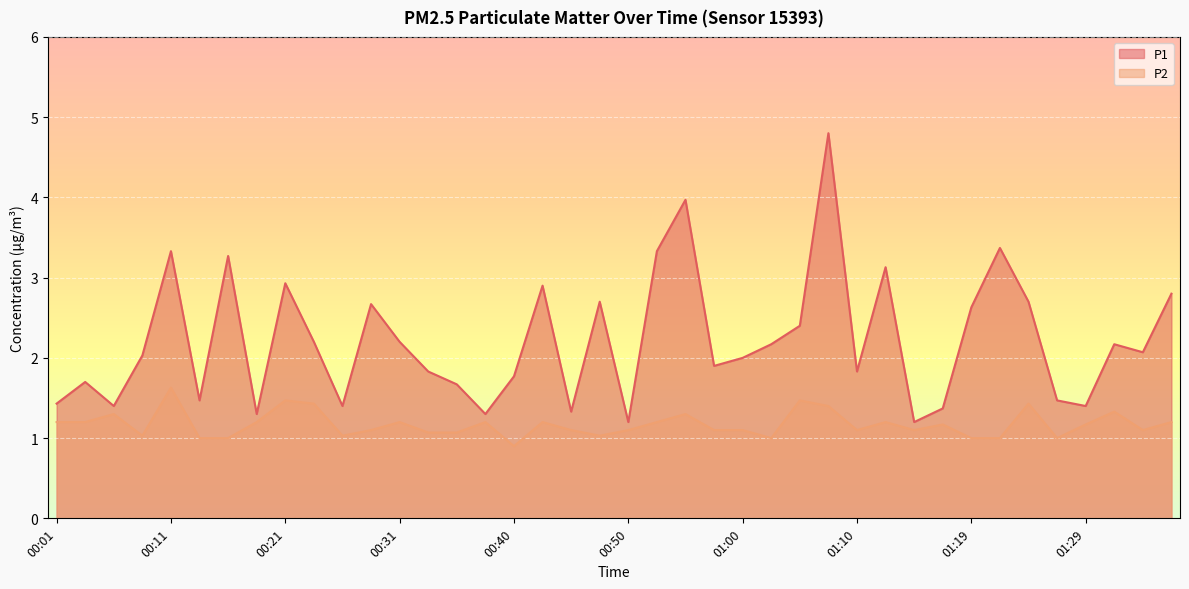

The P2 series shows 2.0 at 00:31. True or false?

False